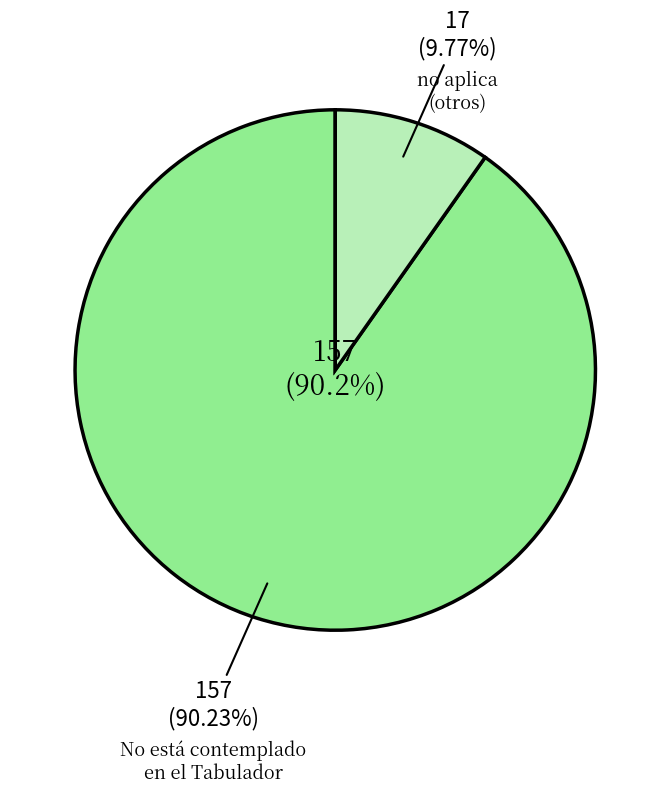

Do no aplica and No está contemplado en el Tabulador together represent more than half of the pie?

Yes